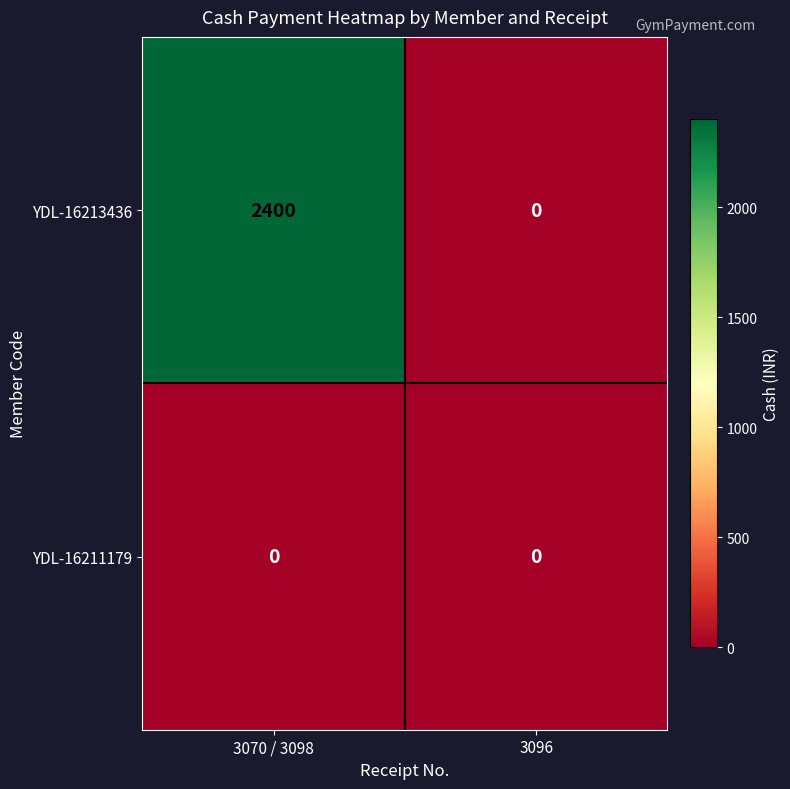

Which series has the largest total across all categories?

YDL-16213436